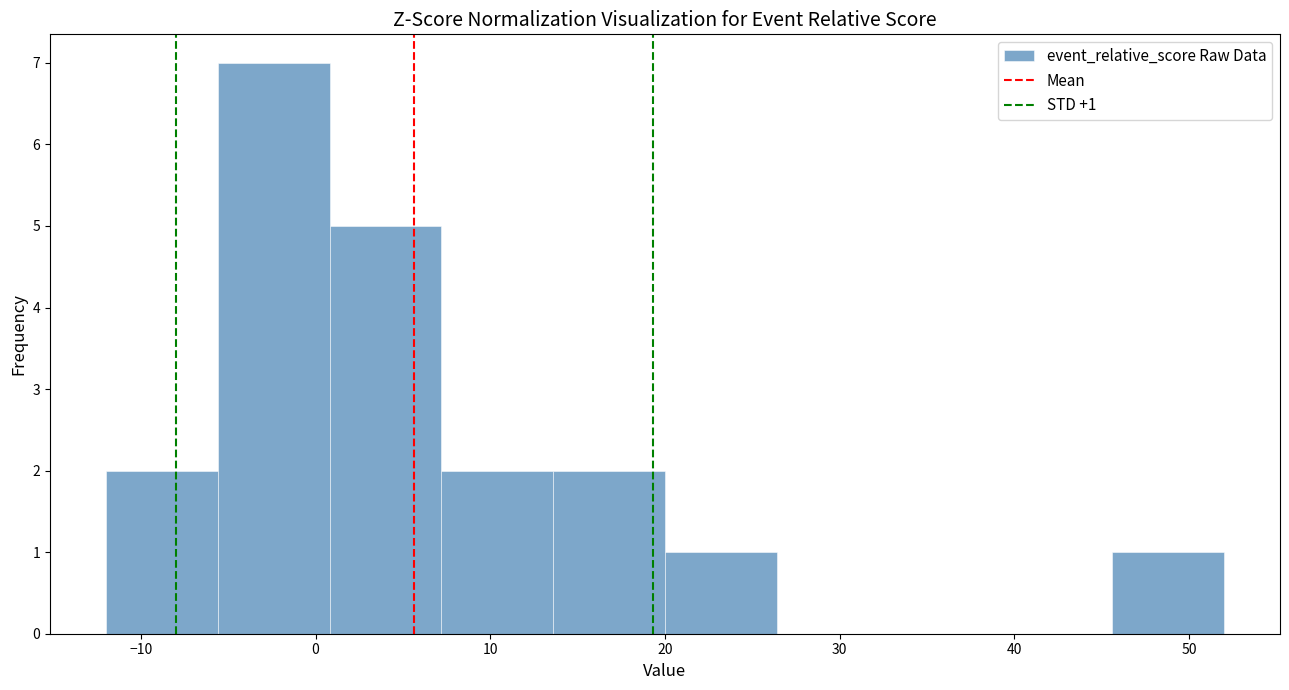

Which range on the x-axis has the tallest bar?

-5.6 to 0.8